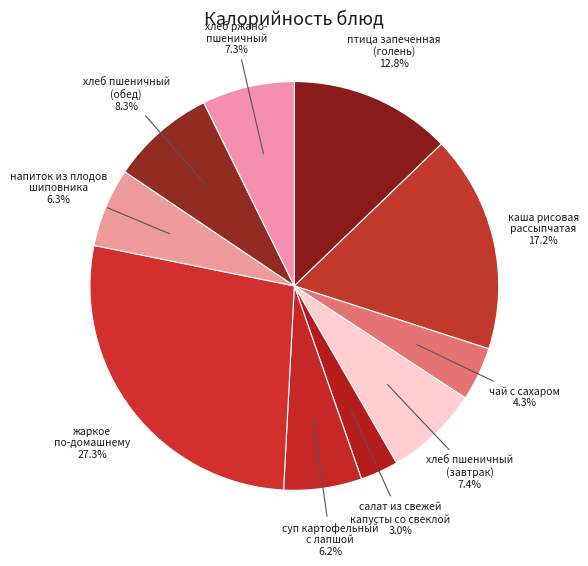

Which slice is the smallest?

салат из свежей капусты со свеклой